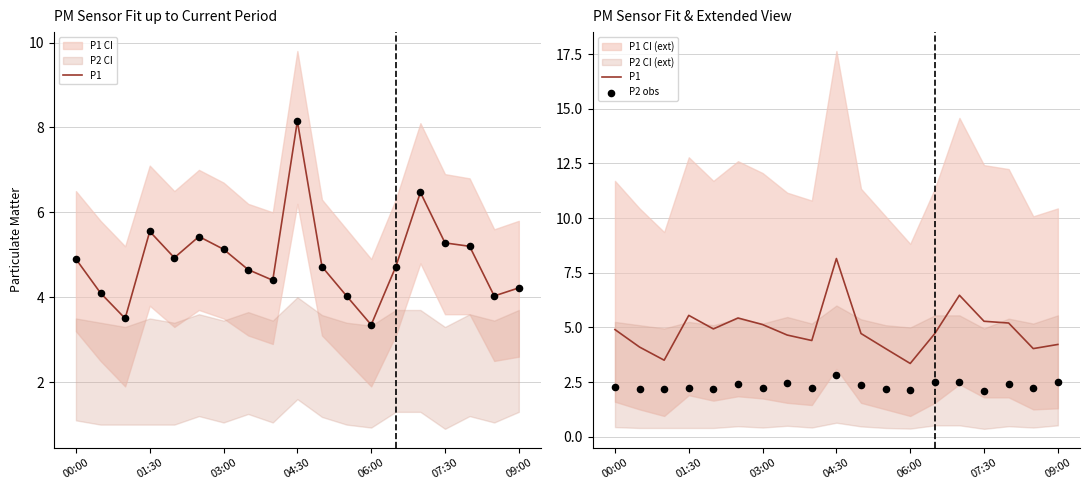

Which series has the largest total across all categories?

P1